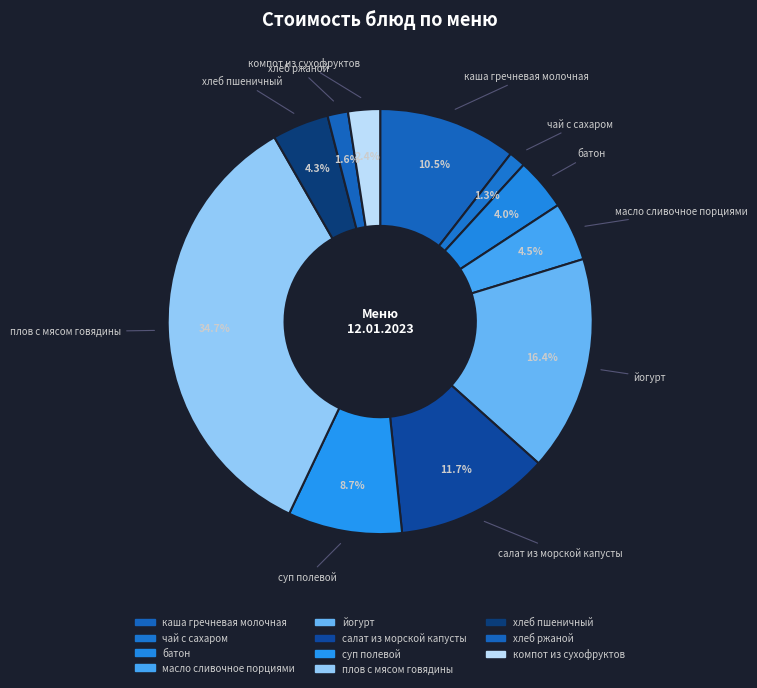

How many slices are in this pie chart?

11